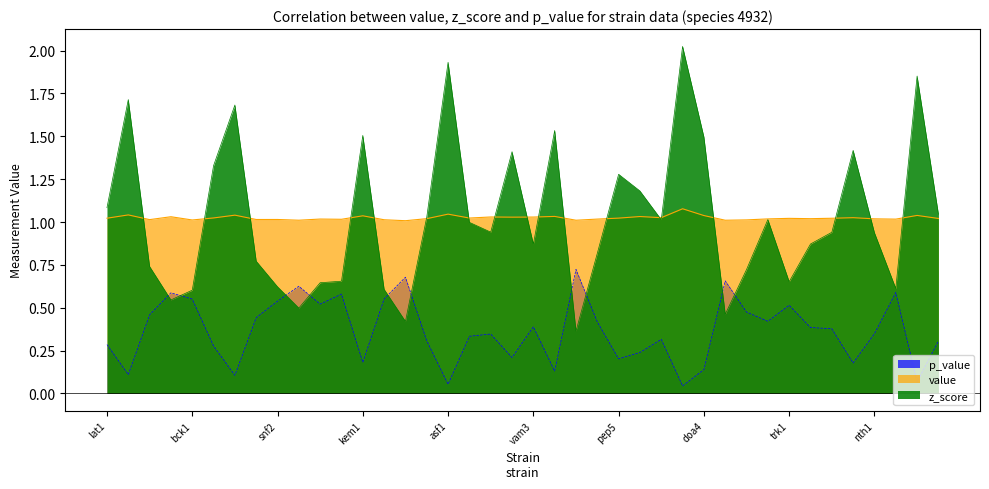

Reading left to right, transcribe all the data shown in this chart.

value: 1.0	1.0	1.0	1.0	1.0	1.0	1.0	1.0	1.0	1.0	1.0	1.0	1.0	1.0	1.0	1.0	1.0	1.0	1.0	1.0	1.0	1.0	1.0	1.0	1.0	1.0	1.0	1.1	1.0	1.0	1.0	1.0	1.0	1.0	1.0	1.0	1.0	1.0	1.0	1.0
z_score: 1.1	1.7	0.7	0.5	0.6	1.3	1.7	0.8	0.6	0.5	0.6	0.7	1.5	0.6	0.4	1.0	1.9	1.0	0.9	1.4	0.9	1.5	0.4	0.8	1.3	1.2	1.0	2.0	1.5	0.5	0.7	1.0	0.7	0.9	0.9	1.4	0.9	0.6	1.9	1.0
p_value: 0.3	0.1	0.5	0.6	0.6	0.3	0.1	0.4	0.5	0.6	0.5	0.6	0.2	0.6	0.7	0.3	0.1	0.3	0.3	0.2	0.4	0.1	0.7	0.4	0.2	0.2	0.3	0.0	0.1	0.7	0.5	0.4	0.5	0.4	0.4	0.2	0.3	0.6	0.1	0.3